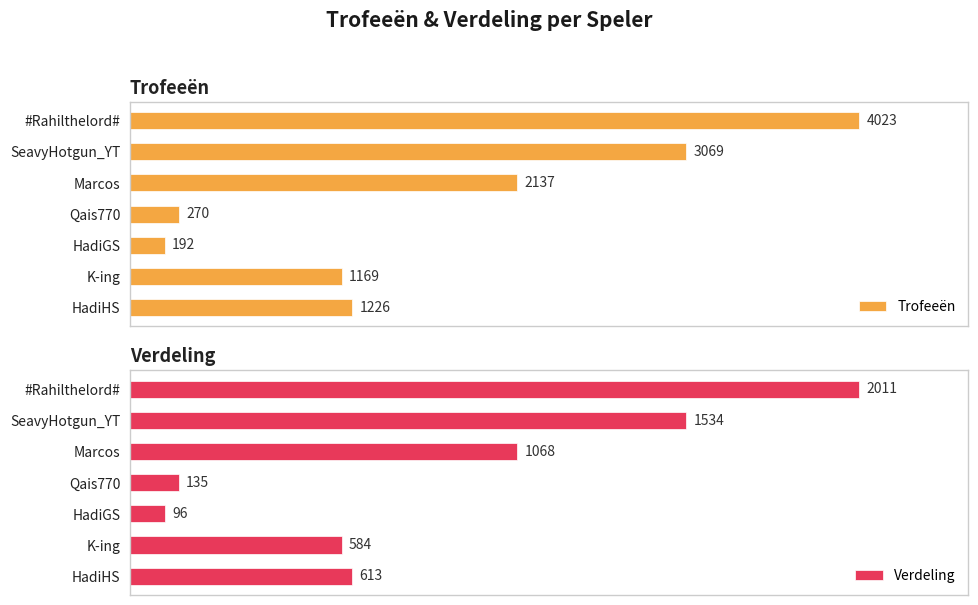

What is the value of the Trofeeën bar at the 2nd from the left?

3069